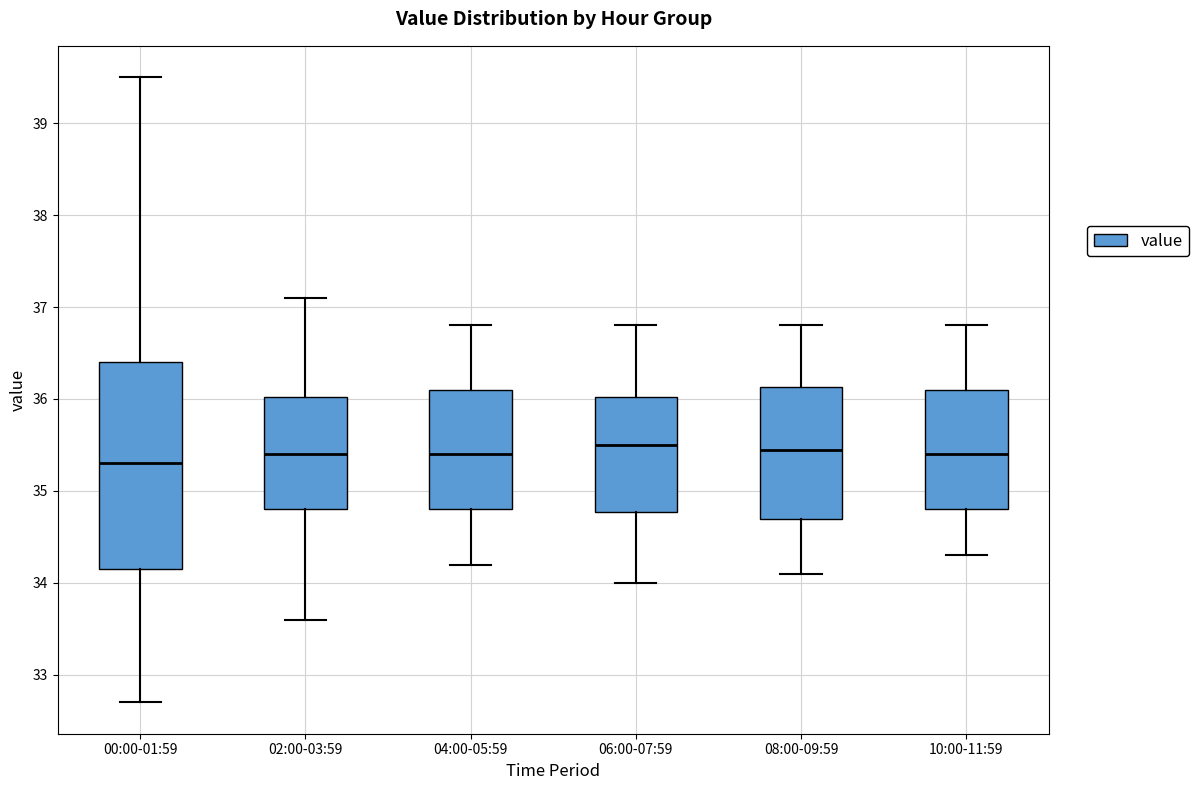

Where does the upper whisker of the box for 10:00-11:59 end on the y-axis? The values are not printed on the chart, so give them approximately, as read against the axis.

36.8